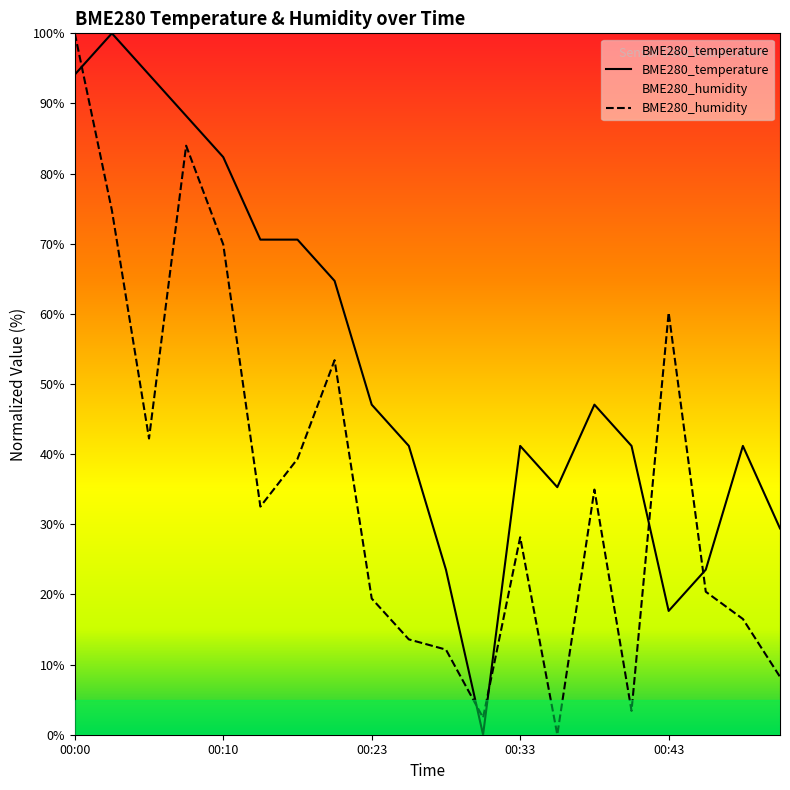

Which series has the largest total across all categories?

BME280_temperature